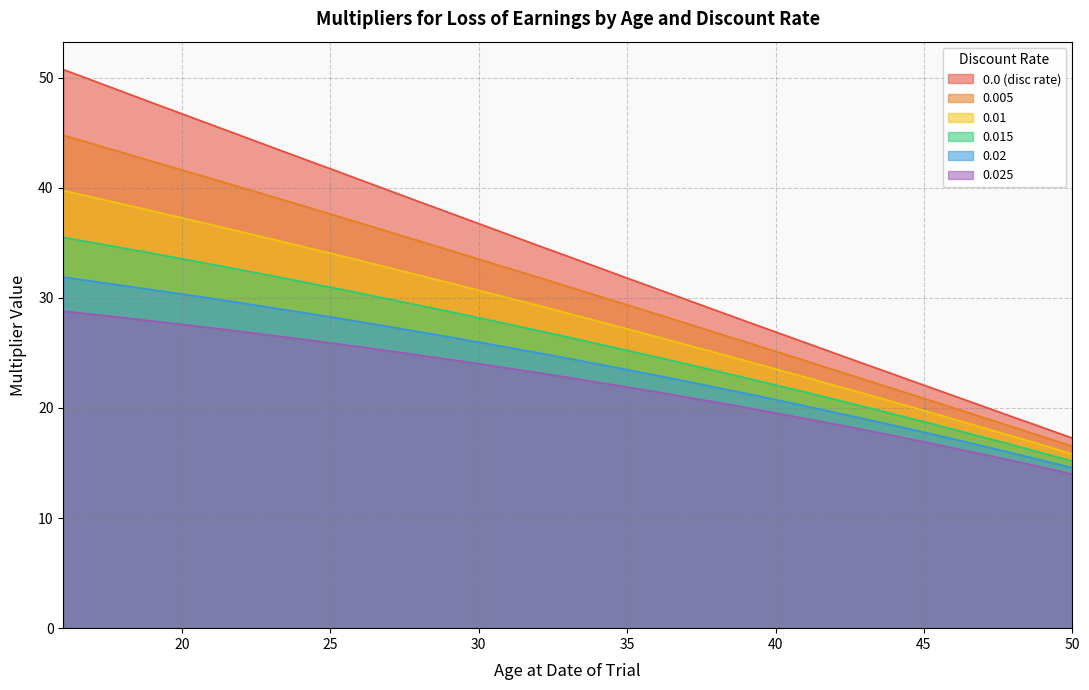

What is the approximate value of 0.025 at 36?

21.4